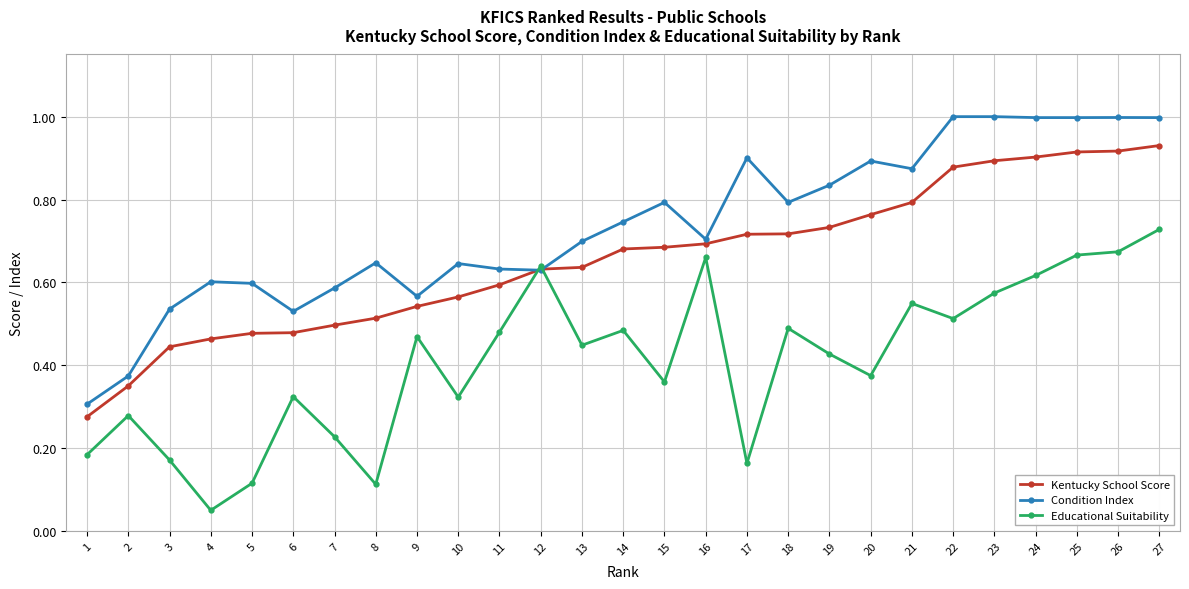

Which series changed the most between 3 and 6?

Educational Suitability